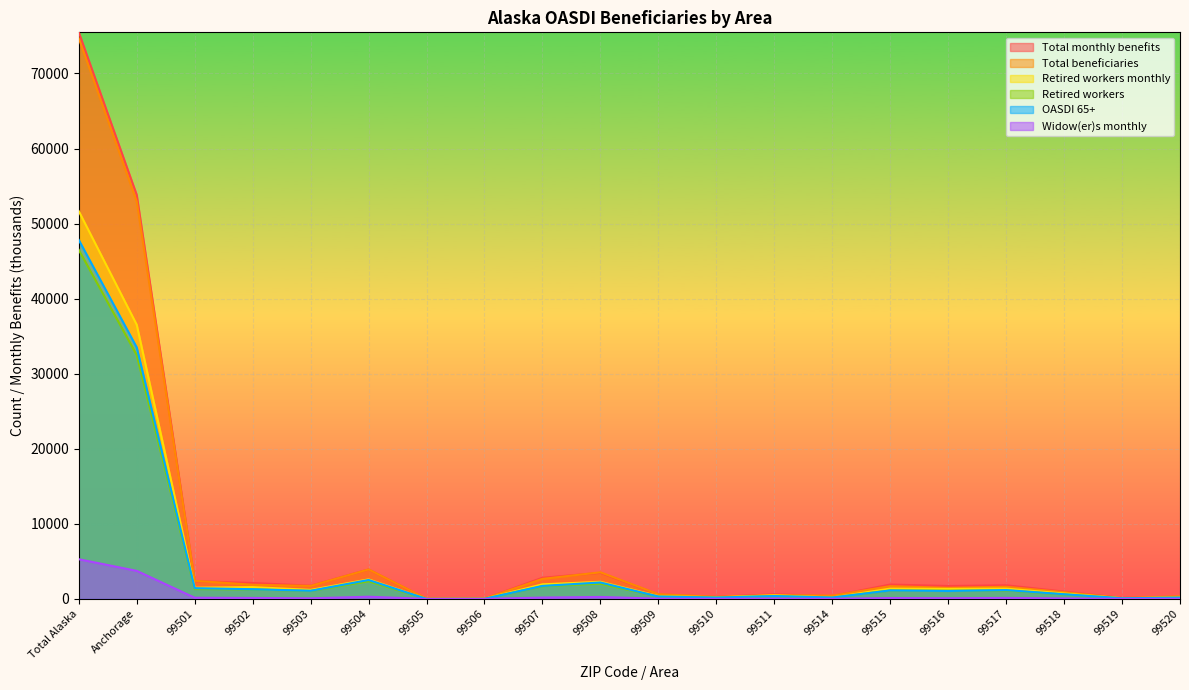

At 99517, list the series in order from largest to smallest.

Total monthly benefits, Total beneficiaries, Retired workers monthly, OASDI 65+, Retired workers, Widow(er)s monthly